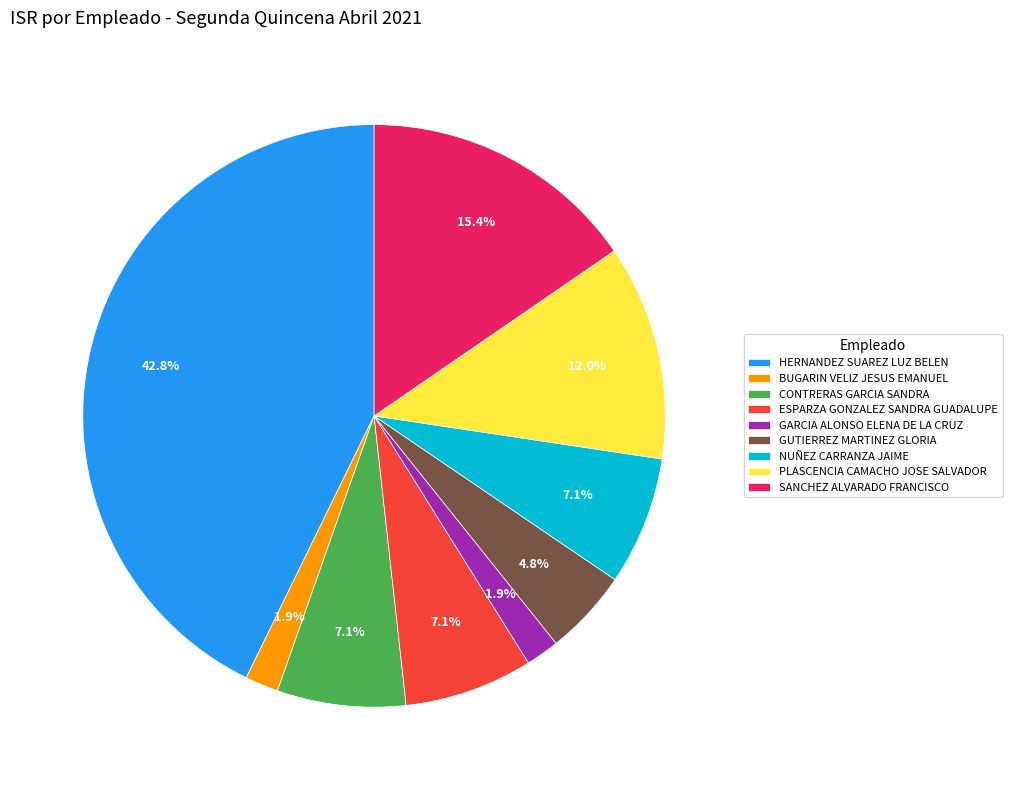

To the nearest percent, what percentage of the pie is SANCHEZ ALVARADO FRANCISCO?

15%